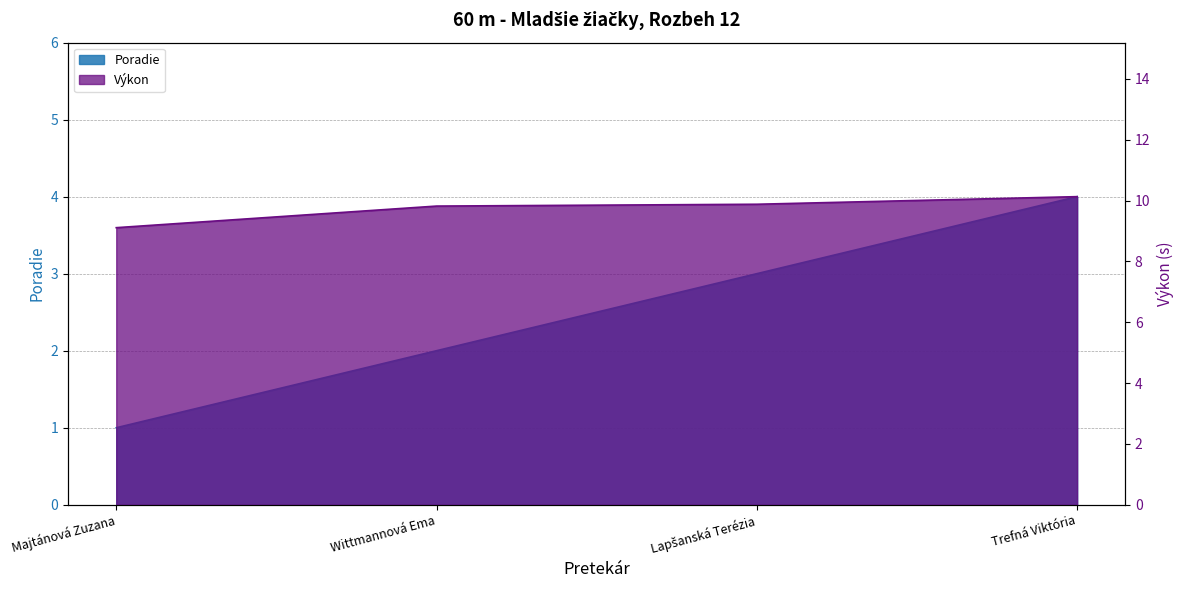

Does the chart display data point markers on the line(s)?

No